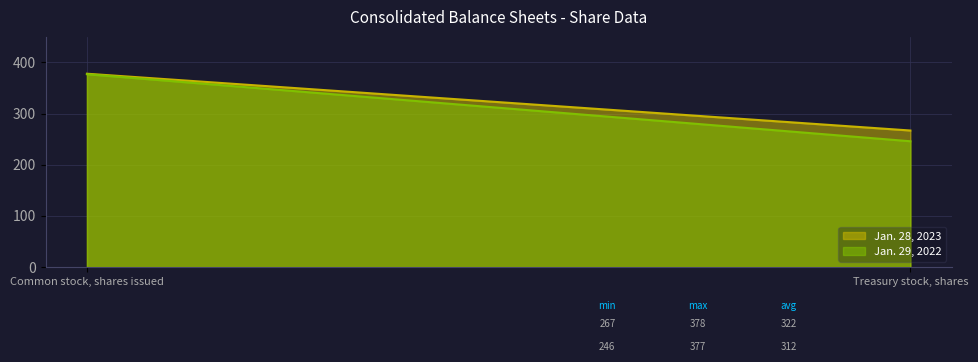

What is the value of the Jan. 29, 2022 point at the 1st from the left?

377